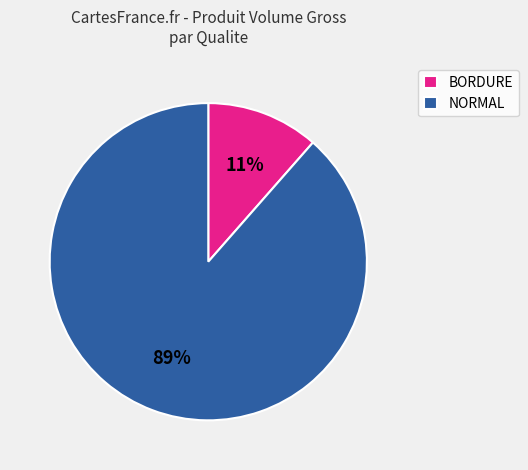

Is there a majority slice in this chart?

Yes